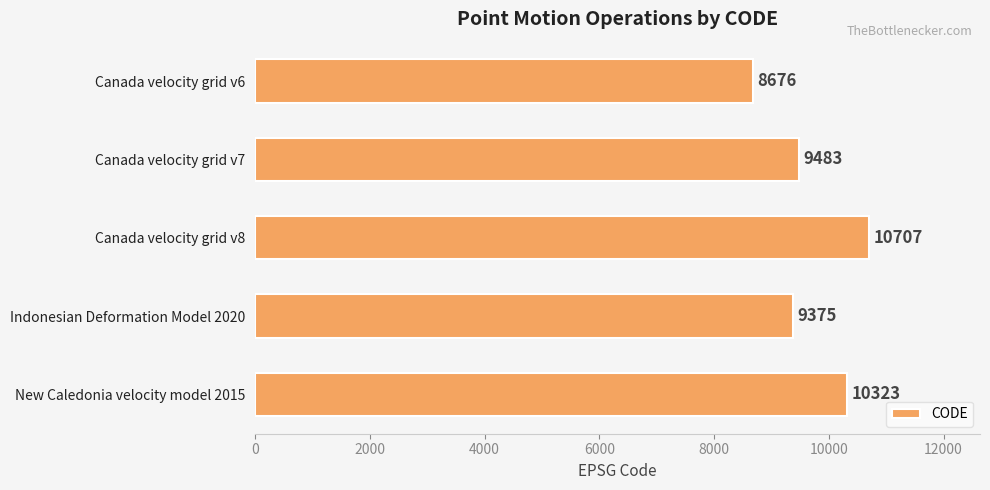

What is the difference between the second highest and minimum values?

1647